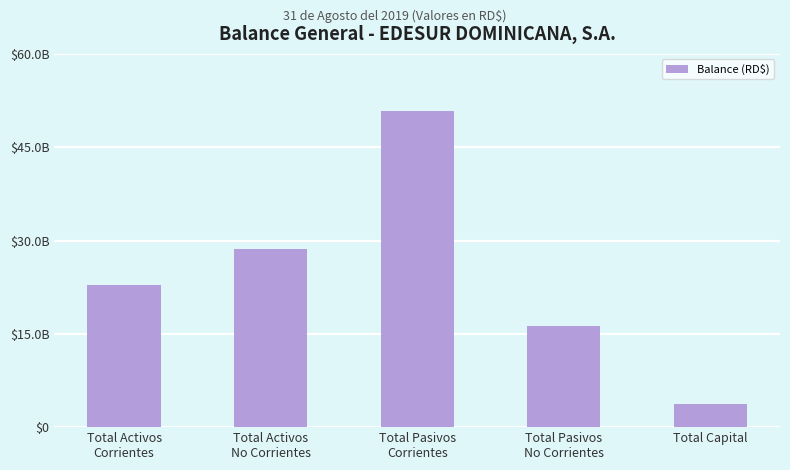

Are the bars horizontal?

No